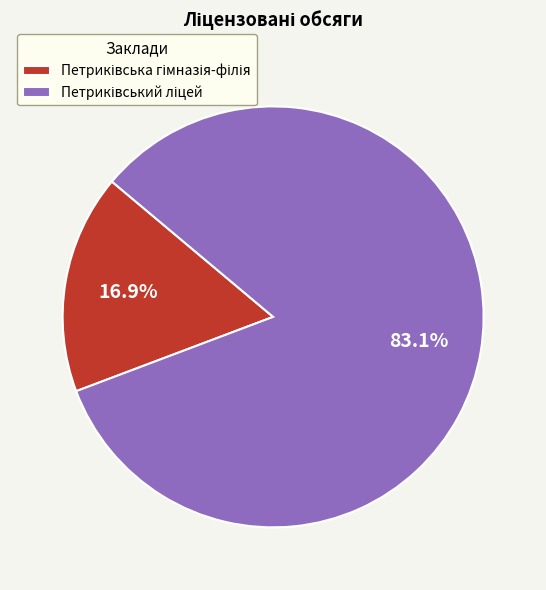

Is there a majority slice in this chart?

Yes